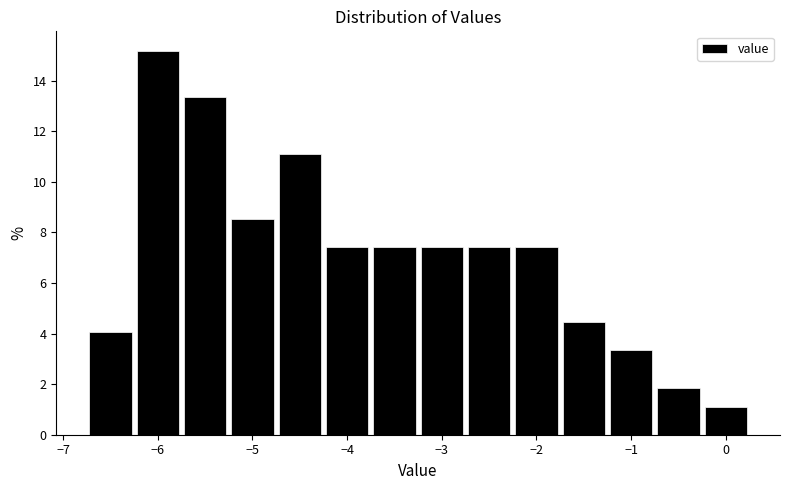

Reading left to right, transcribe this chart: for each bar, give the range it covers on the x-axis and its height. Neither the bar edges nor the heights are printed on the chart, so give them approximately, as read against the axes.

-6.75 to -6.25: 4.0
-6.25 to -5.75: 15.2
-5.75 to -5.25: 13.4
-5.25 to -4.75: 8.6
-4.75 to -4.25: 11.2
-4.25 to -3.75: 7.4
-3.75 to -3.25: 7.4
-3.25 to -2.75: 7.4
-2.75 to -2.25: 7.4
-2.25 to -1.75: 7.4
-1.75 to -1.25: 4.4
-1.25 to -0.75: 3.4
-0.75 to -0.25: 1.8
-0.25 to 0.25: 1.2